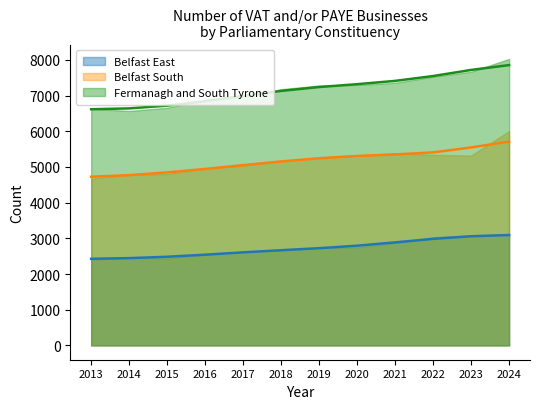

True or false: Fermanagh and South Tyrone has more than 1 points higher than both neighbors.

False